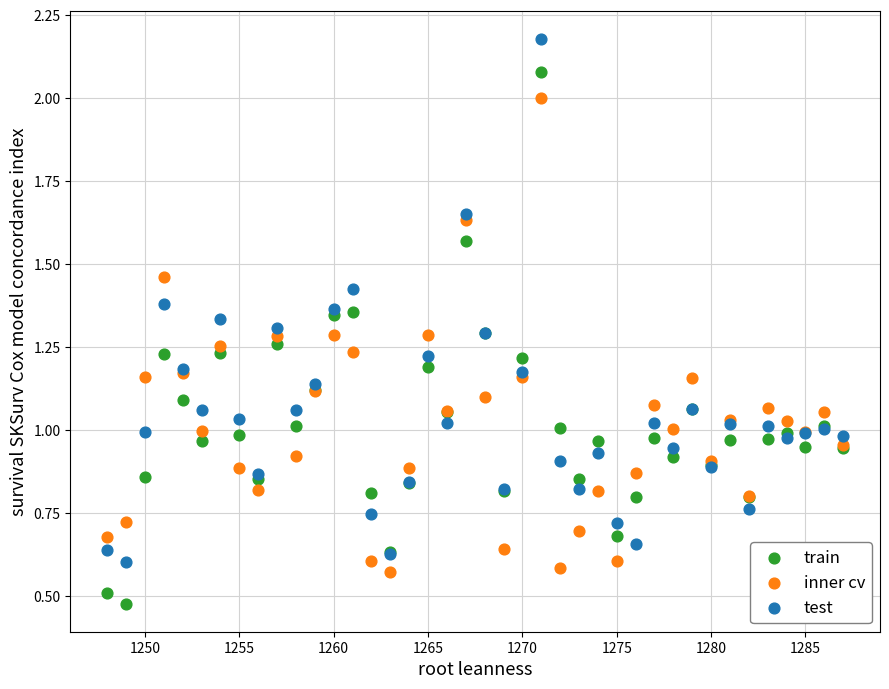

Which series has the largest Y range (max minus min)?

train